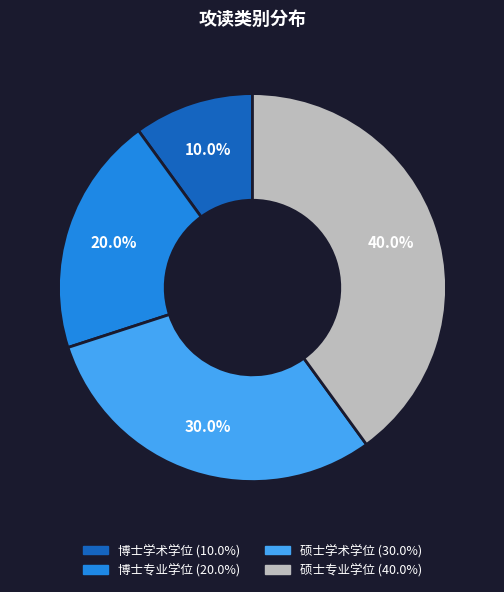

What is the largest slice in the pie chart?

硕士专业学位